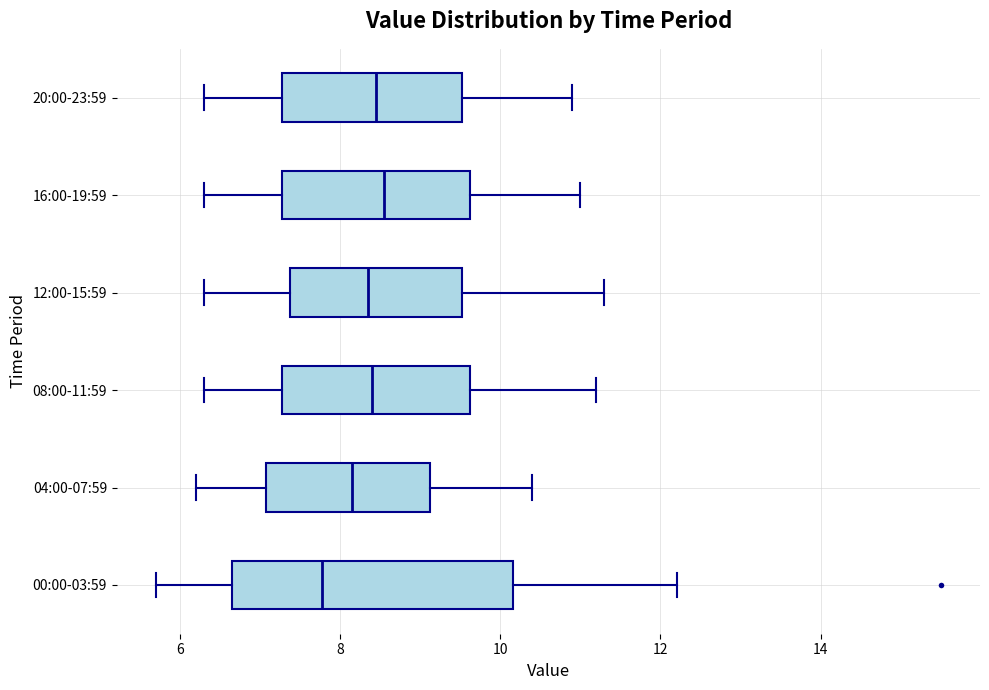

Which box's median line is the furthest to the left?

00:00-03:59